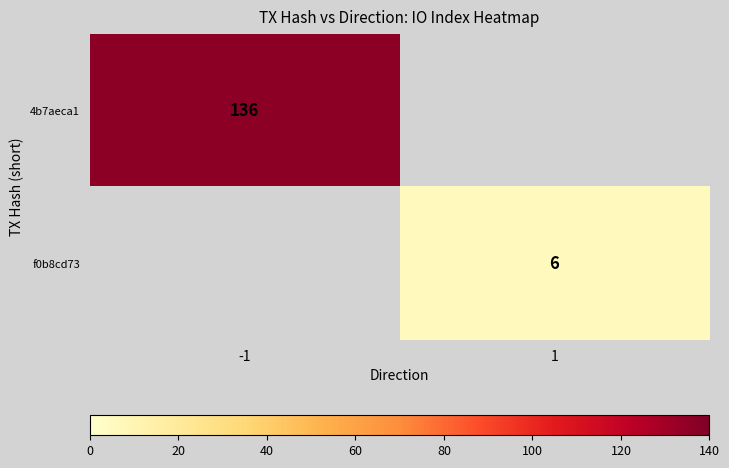

Is it true that f0b8cd73 equals 4 at 1?

False